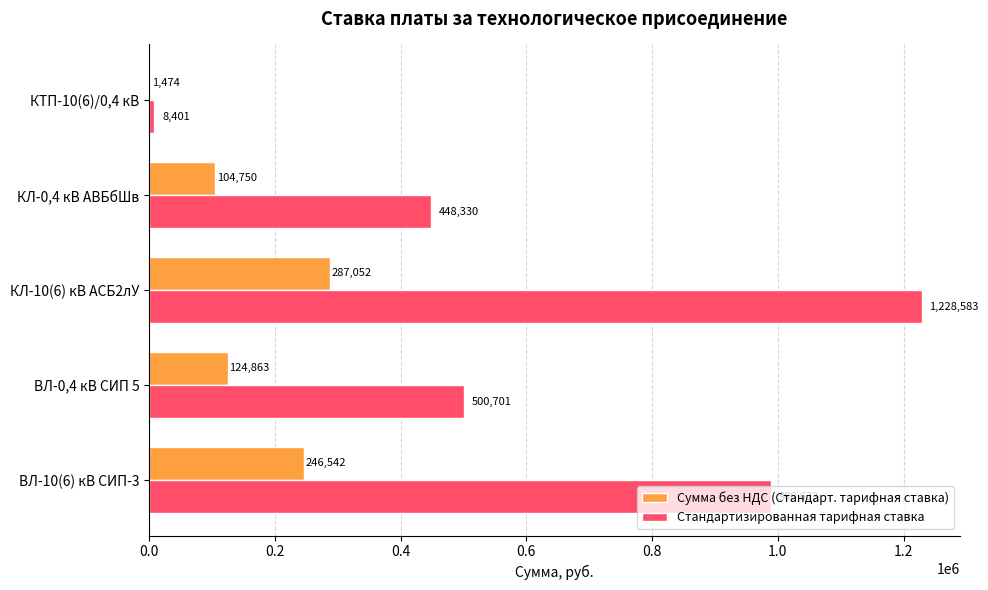

Between ВЛ-0,4 кВ СИП 5 and КЛ-10(6) кВ АСБ2лУ, which series saw the biggest shift?

Стандартизированная тарифная ставка